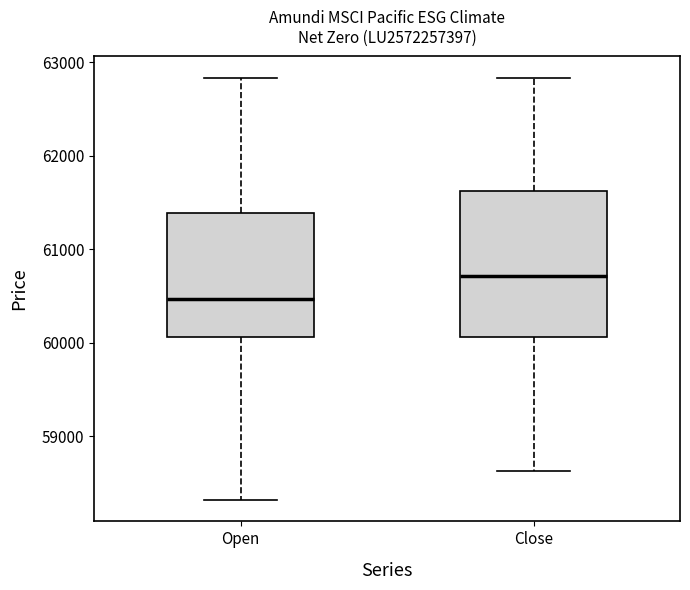

Reading left to right, read every box against the y-axis: the position of its median line, the range the box covers, and the ends of its whiskers. The values are not printed on the chart, so give them approximately, as read against the axis.

Open: median 60500, box 60100 to 61400, whiskers 58300 to 62800
Close: median 60700, box 60100 to 61600, whiskers 58600 to 62800